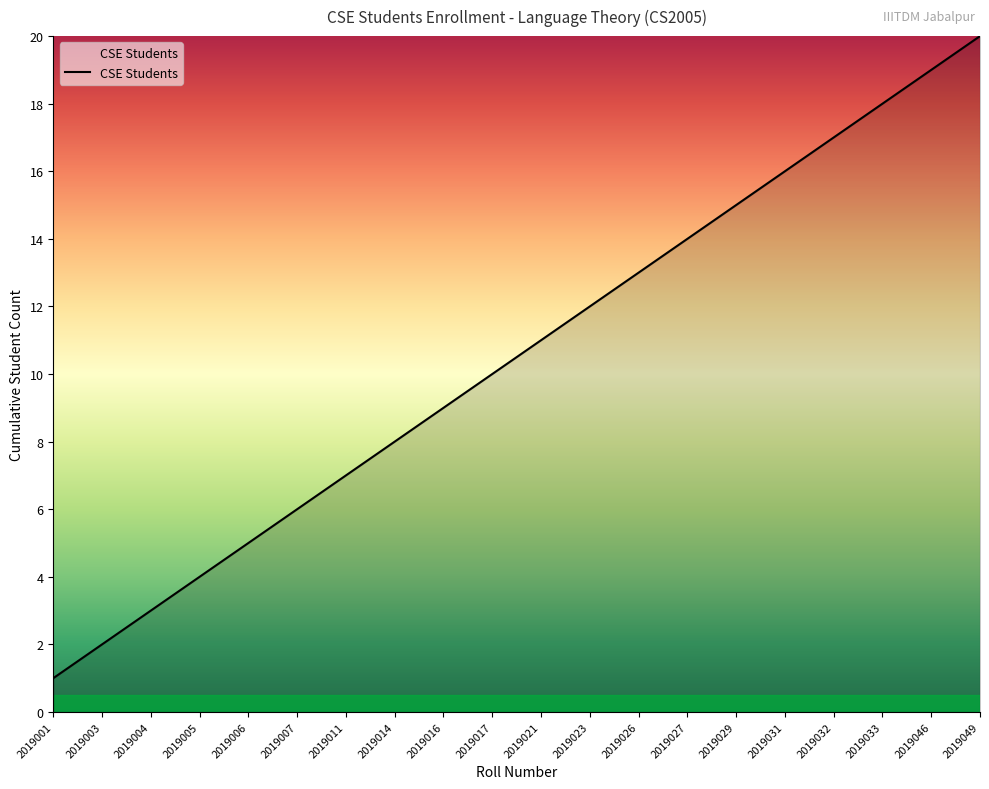

The value at 2019014 is 5. True or false?

False